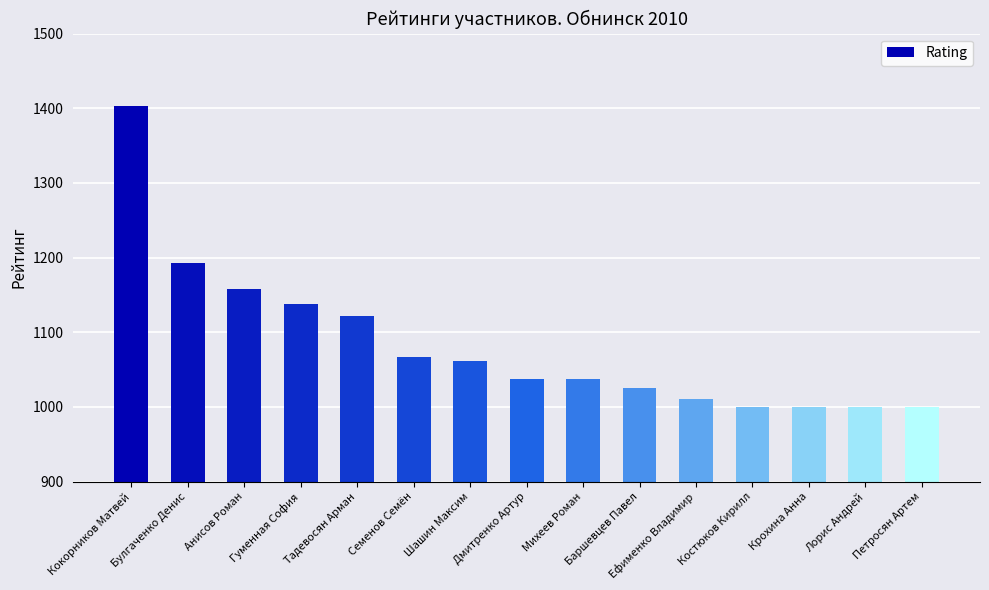

The chart shows a value of 1158 at Анисов Роман. True or false?

True